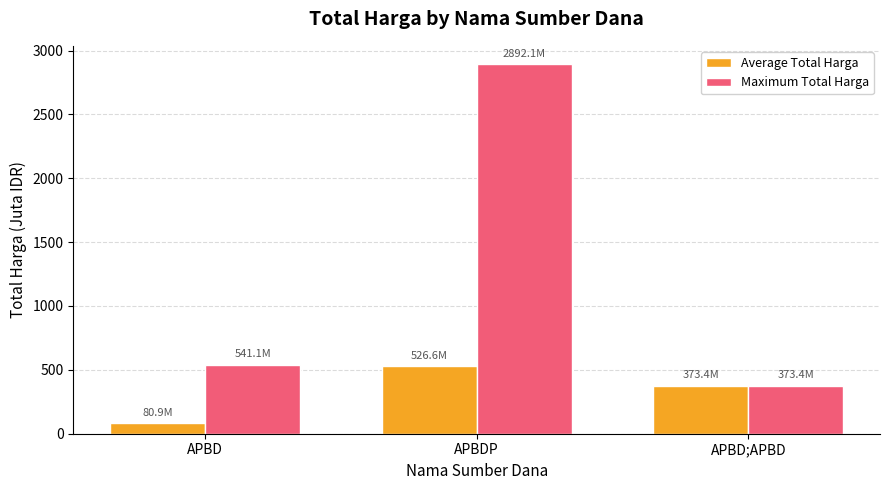

Reading left to right, list all the values displayed in this chart.

Average Total Harga: APBD=80.9	APBDP=526.6	APBD;APBD=373.4
Maximum Total Harga: APBD=541.1	APBDP=2892.1	APBD;APBD=373.4